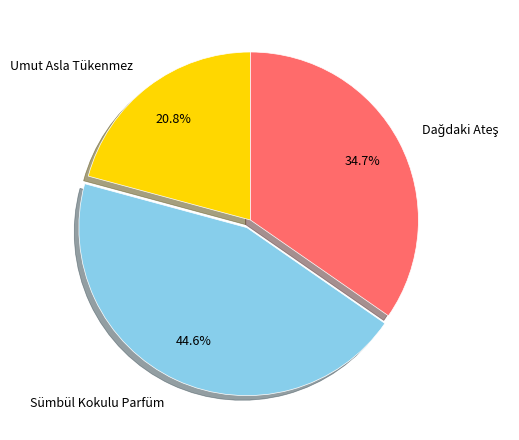

Count the number of slices in the pie.

3